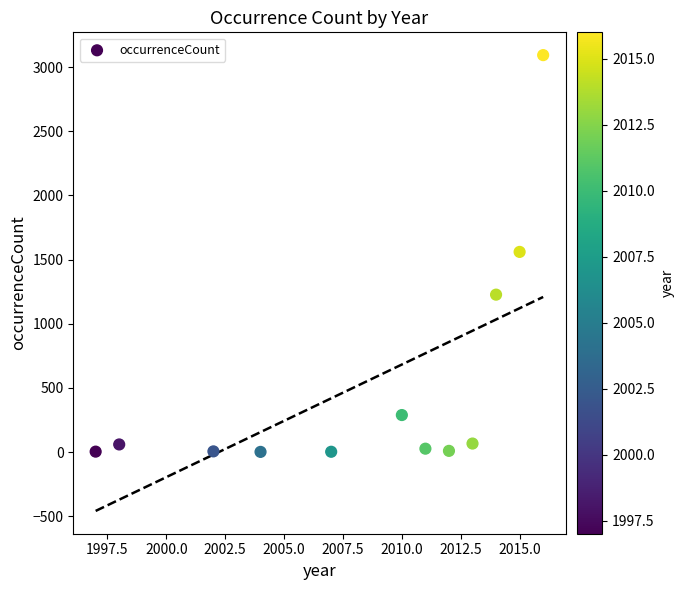

What is the average Y value?

529